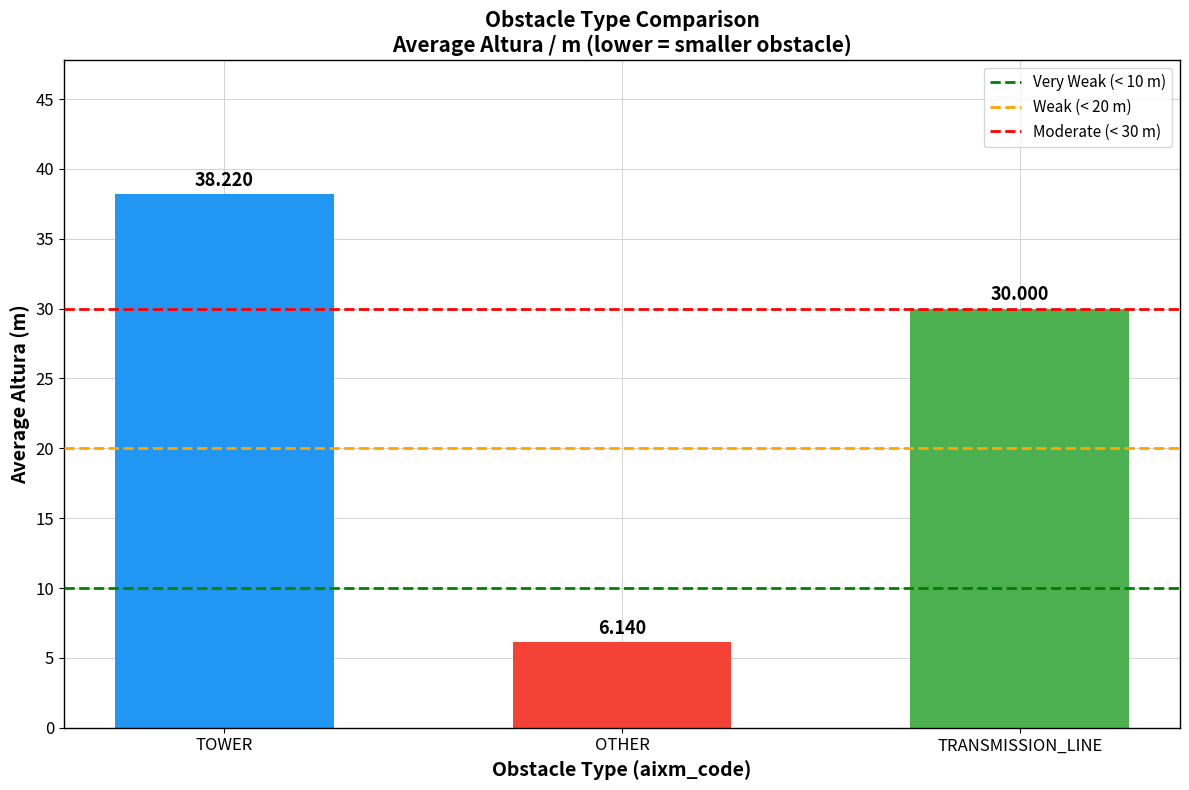

Does the chart contain stacked bars?

No